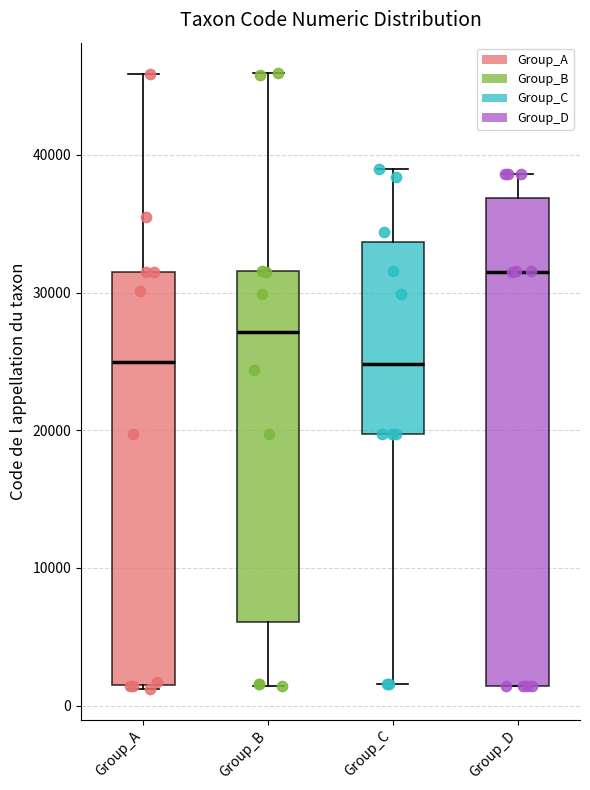

Which box has the highest median line?

Group_D